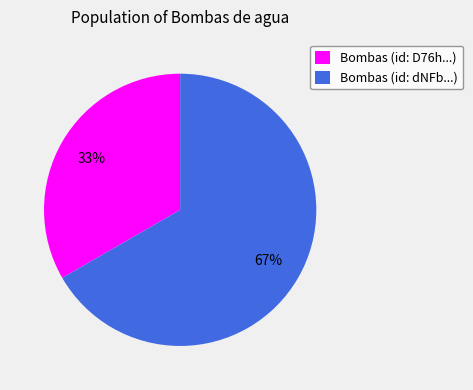

Combined, do Bombas (id: D76h...) and Bombas (id: dNFb...) account for over 50%?

Yes